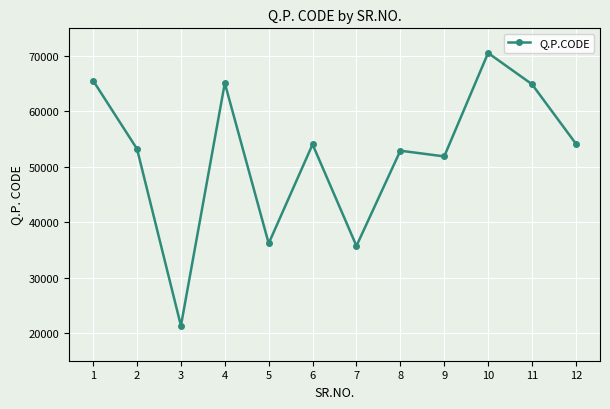

The chart shows a value of 36171 at 5. True or false?

True